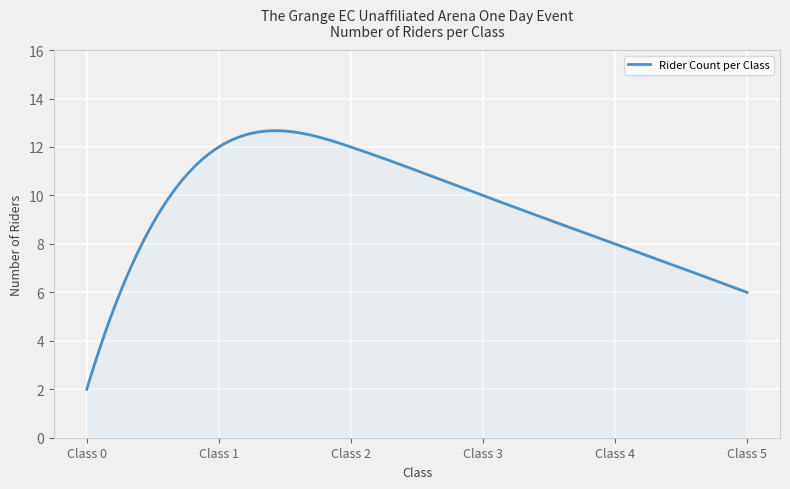

What is the minimum value shown in the chart?

2.0